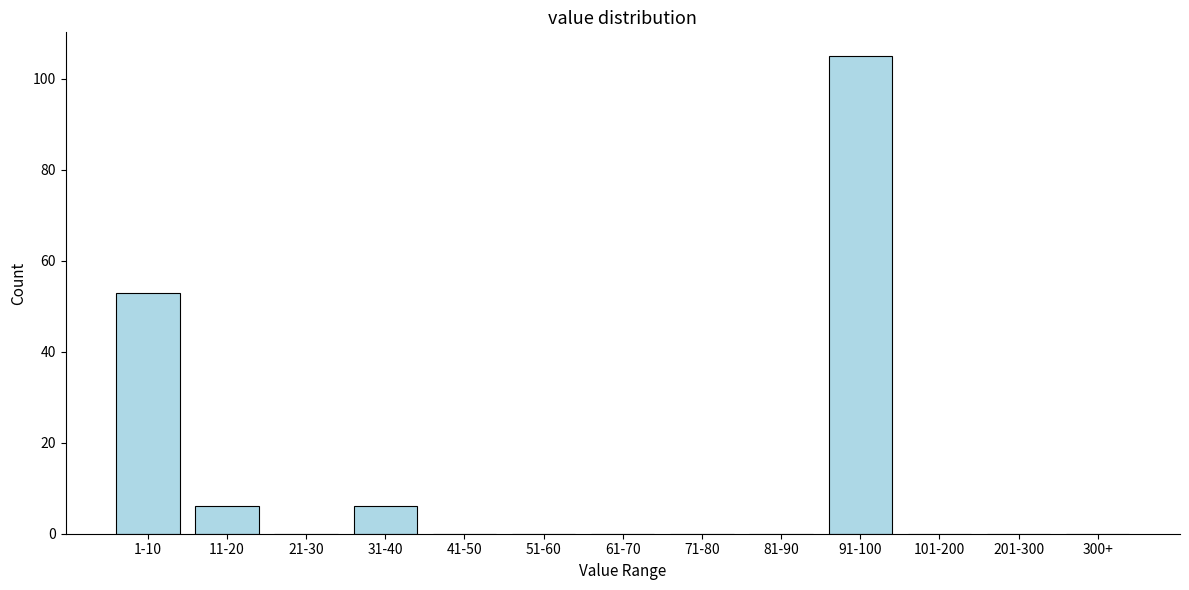

Reading left to right, what are all the values shown in this chart?

1-10=53	11-20=6	21-30=0	31-40=6	41-50=0	51-60=0	61-70=0	71-80=0	81-90=0	91-100=105	101-200=0	201-300=0	300+=0